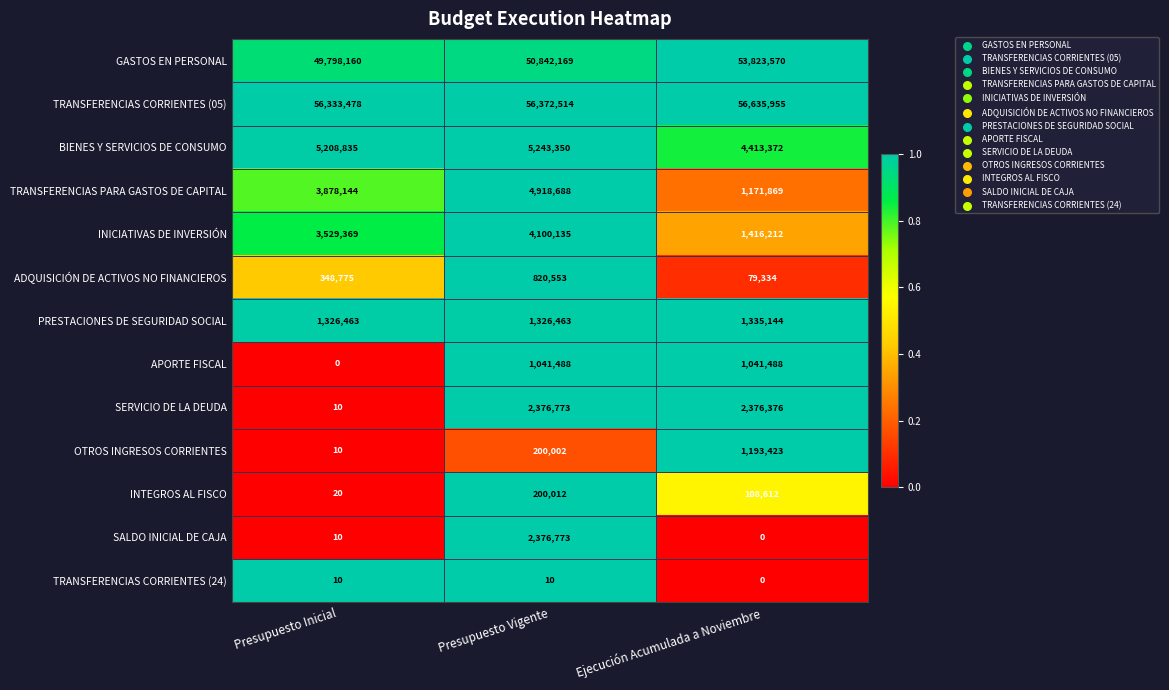

What is the difference between the maximum and minimum values in the APORTE FISCAL series?

1041488